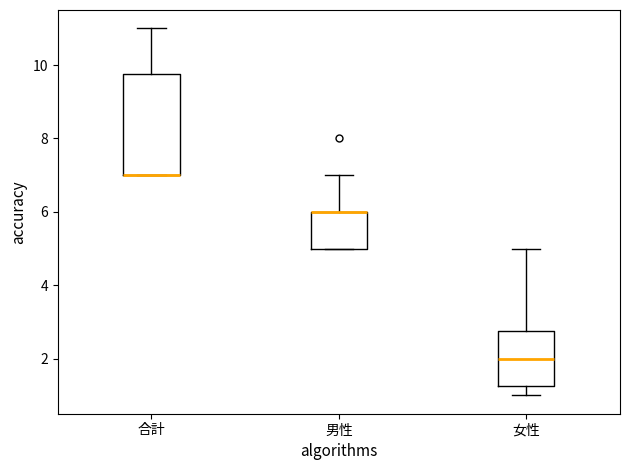

Where is the upper edge of the box for 合計 on the y-axis? The values are not printed on the chart, so give them approximately, as read against the axis.

9.8